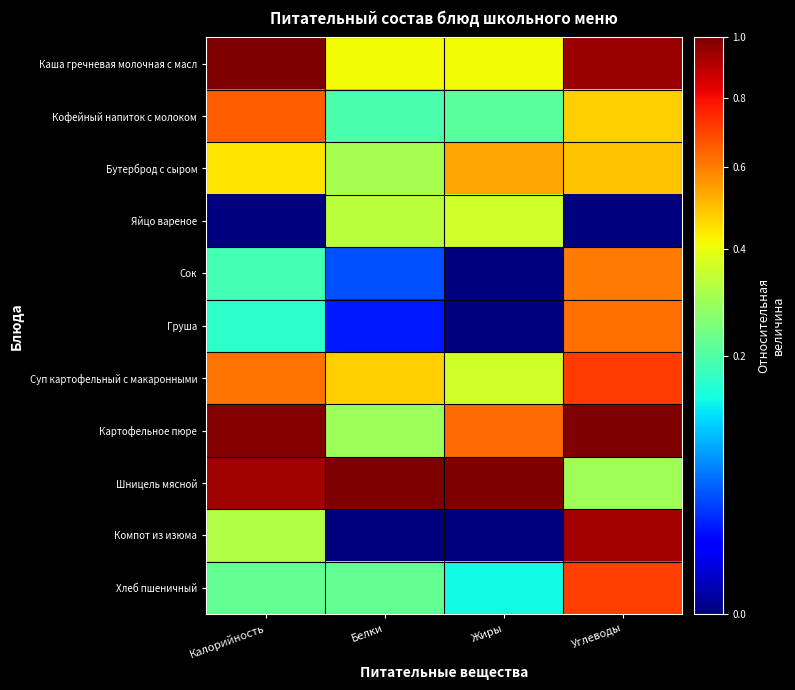

Between Калорийность and Белки, which series saw the biggest shift?

Картофельное пюре